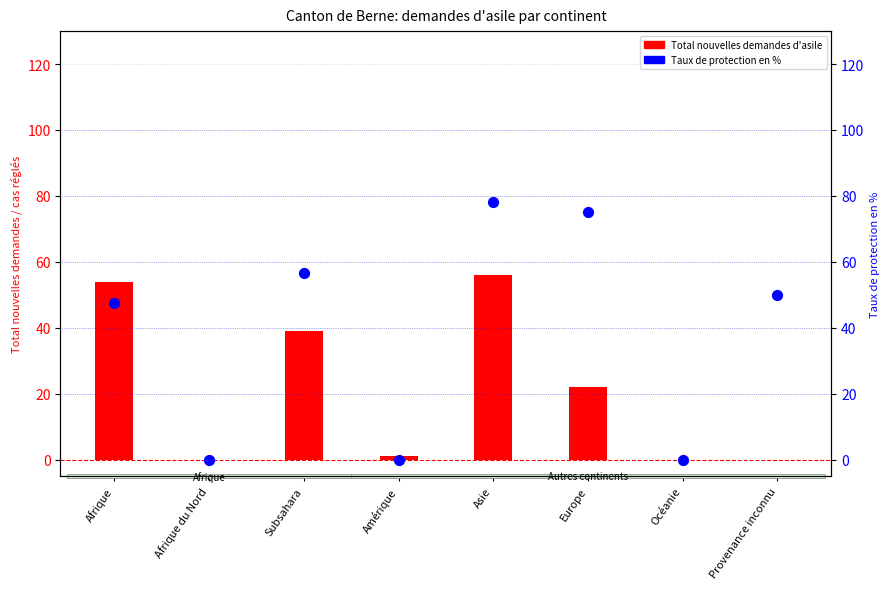

At which category is the sum across all series the highest?

Asie